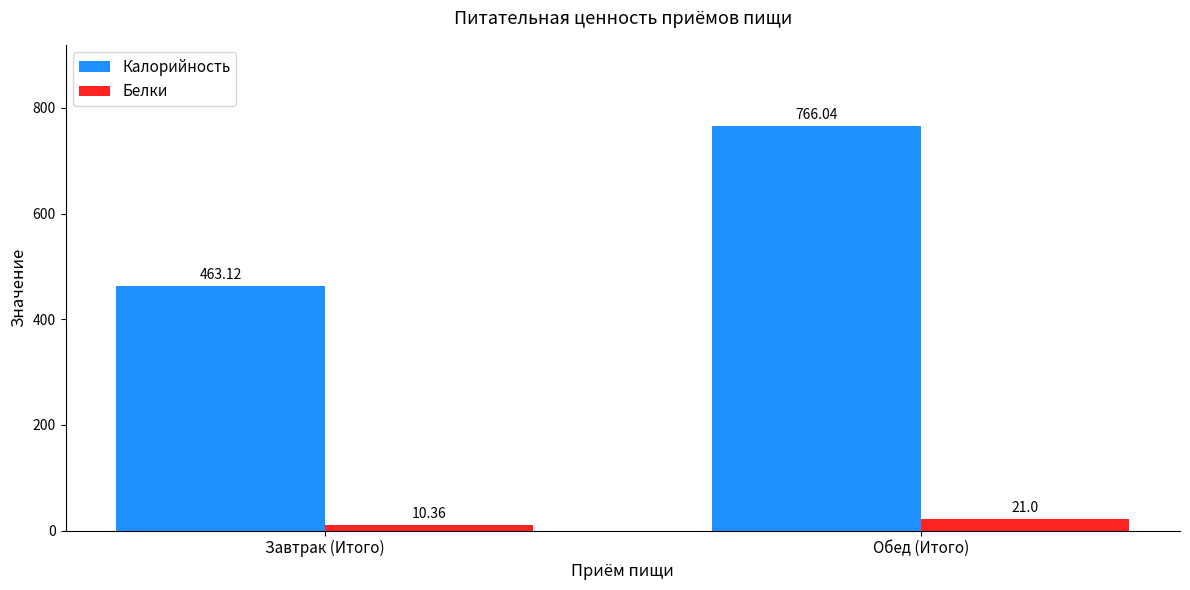

What is the sum of all Белки values?

31.4